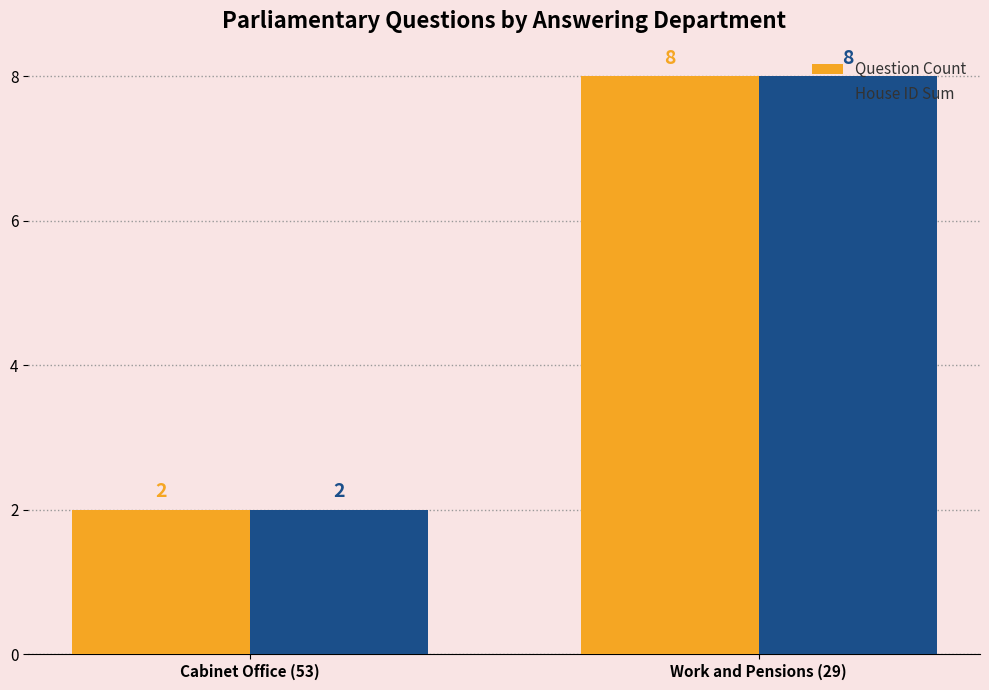

What is the maximum value shown in the chart?

8